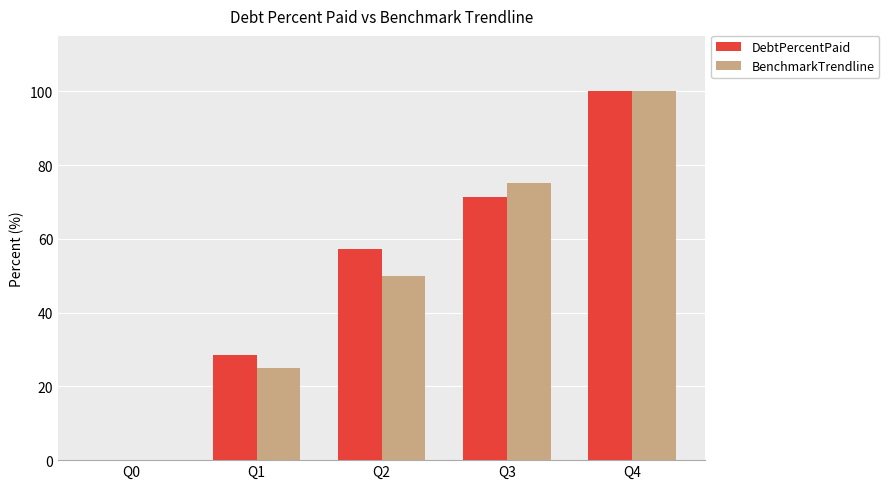

How many groups of bars are there?

5